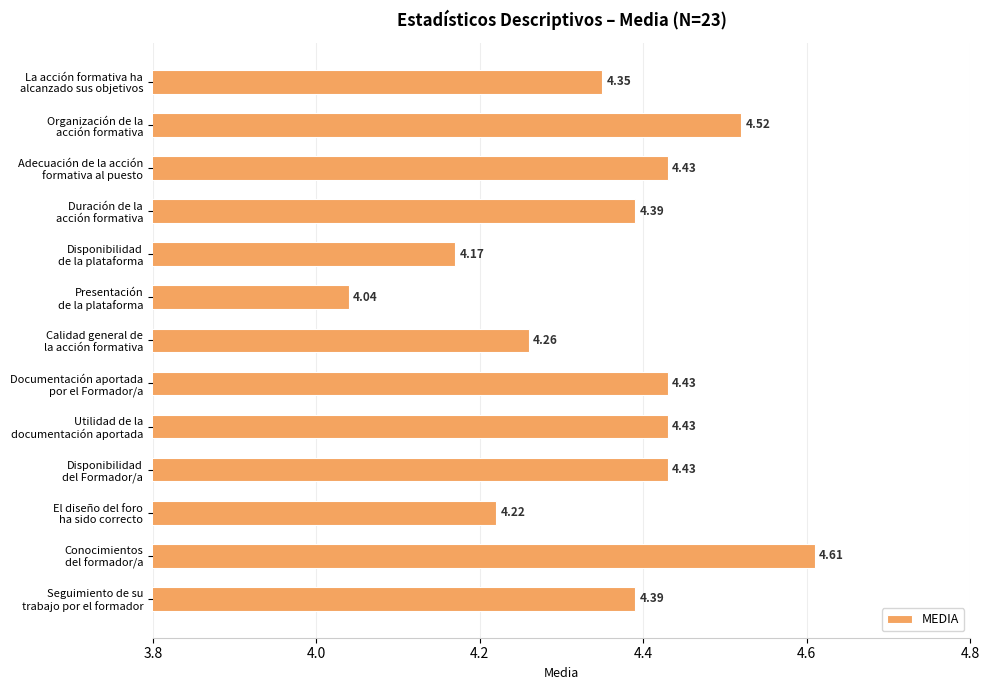

What is the sum of all values?

56.7